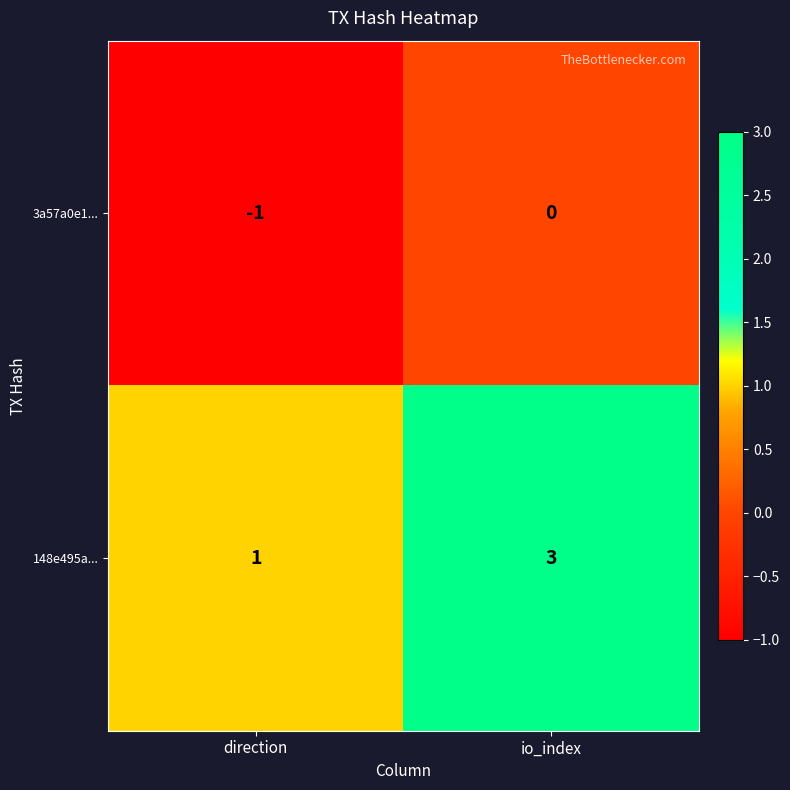

Rank the series by their maximum value, from highest to lowest.

148e495a..., 3a57a0e1...